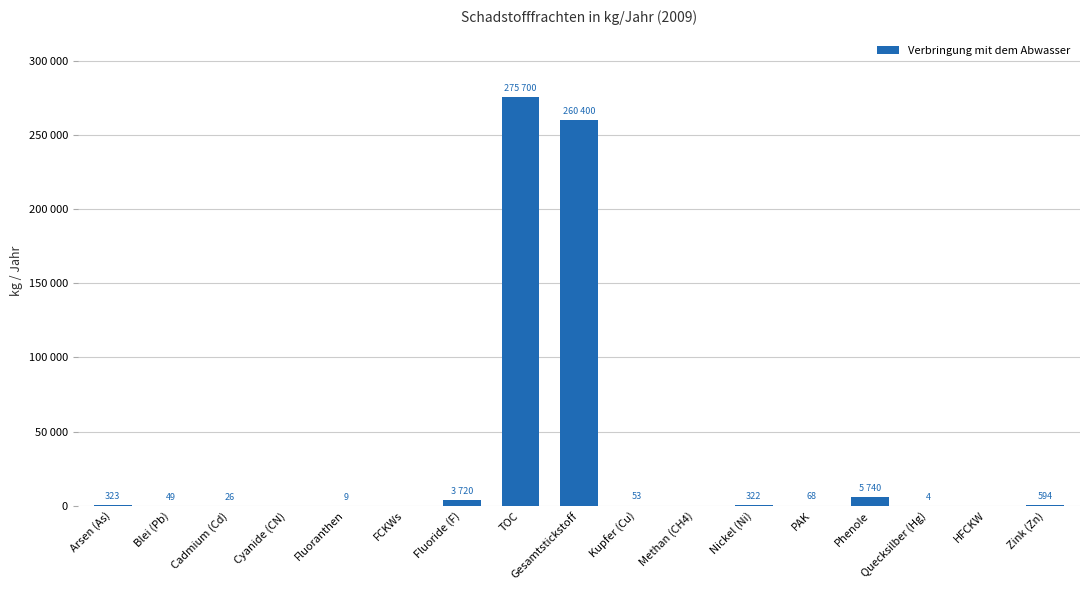

What is the ratio of the value at Cadmium (Cd) to the value at Nickel (Ni)?

0.1